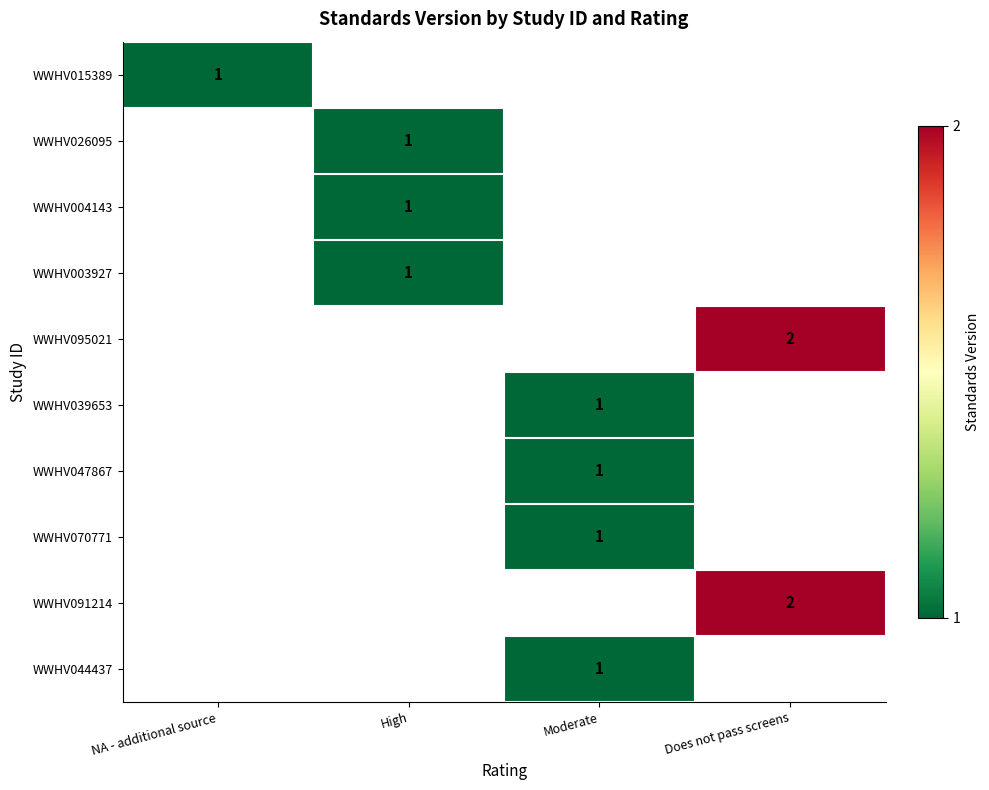

The WWHV004143 series shows 0 at High. True or false?

False